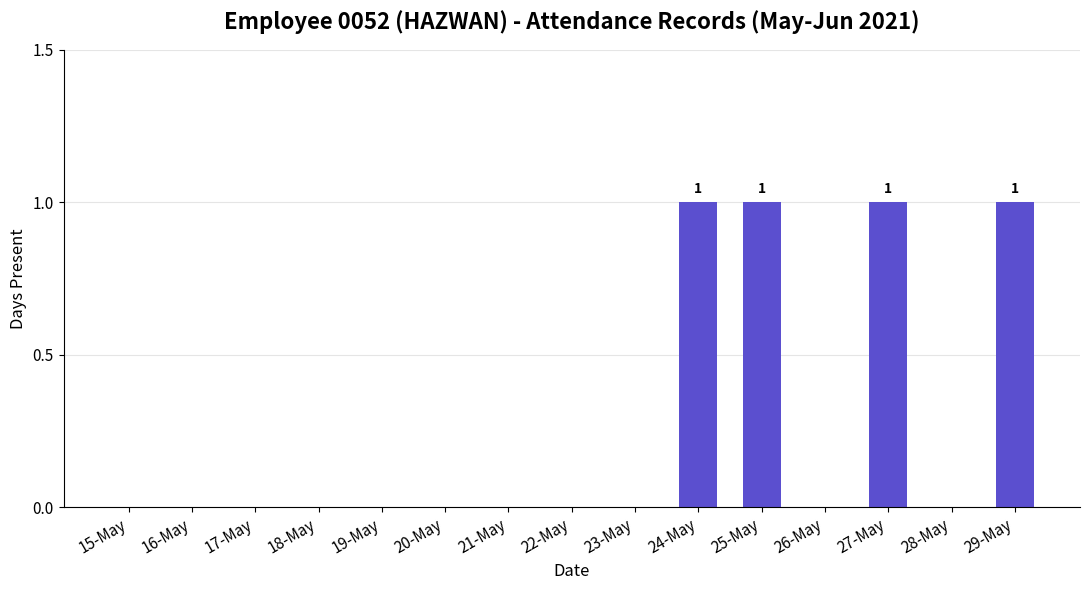

Reading right to left, extract all data points from this chart.

29-May=1	28-May=0	27-May=1	26-May=0	25-May=1	24-May=1	23-May=0	22-May=0	21-May=0	20-May=0	19-May=0	18-May=0	17-May=0	16-May=0	15-May=0